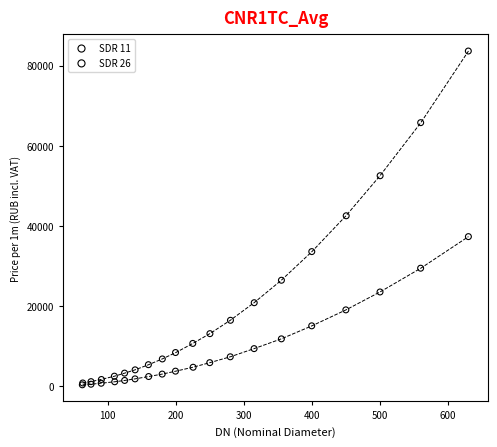

Which series contains the highest Y value?

SDR 11